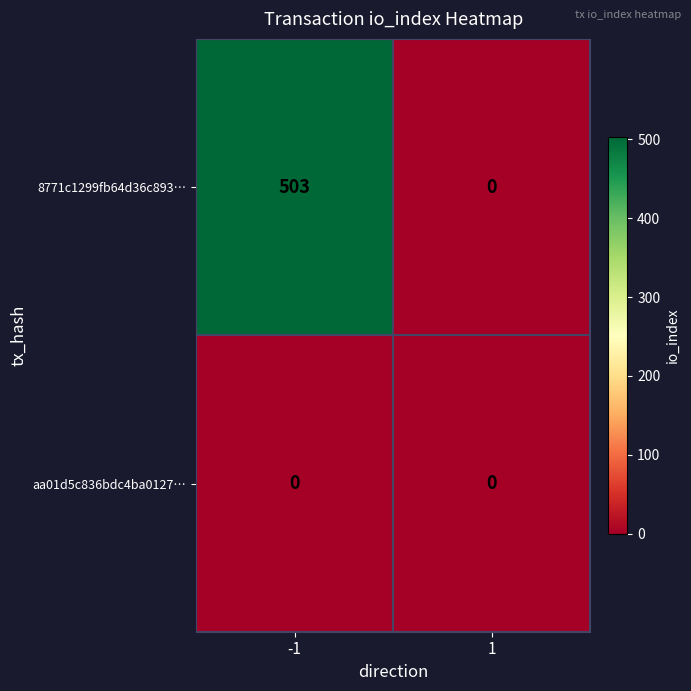

Which series changed the most between -1 and 1?

8771c1299fb64d36c893…